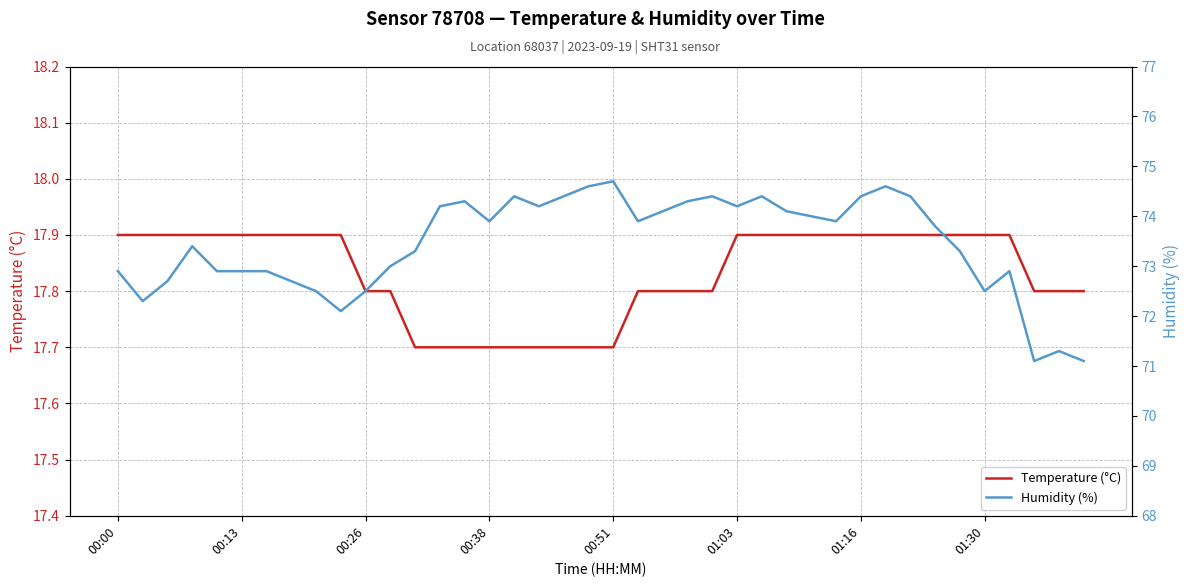

Between 16 and 36, which series saw the biggest shift?

Humidity (%)